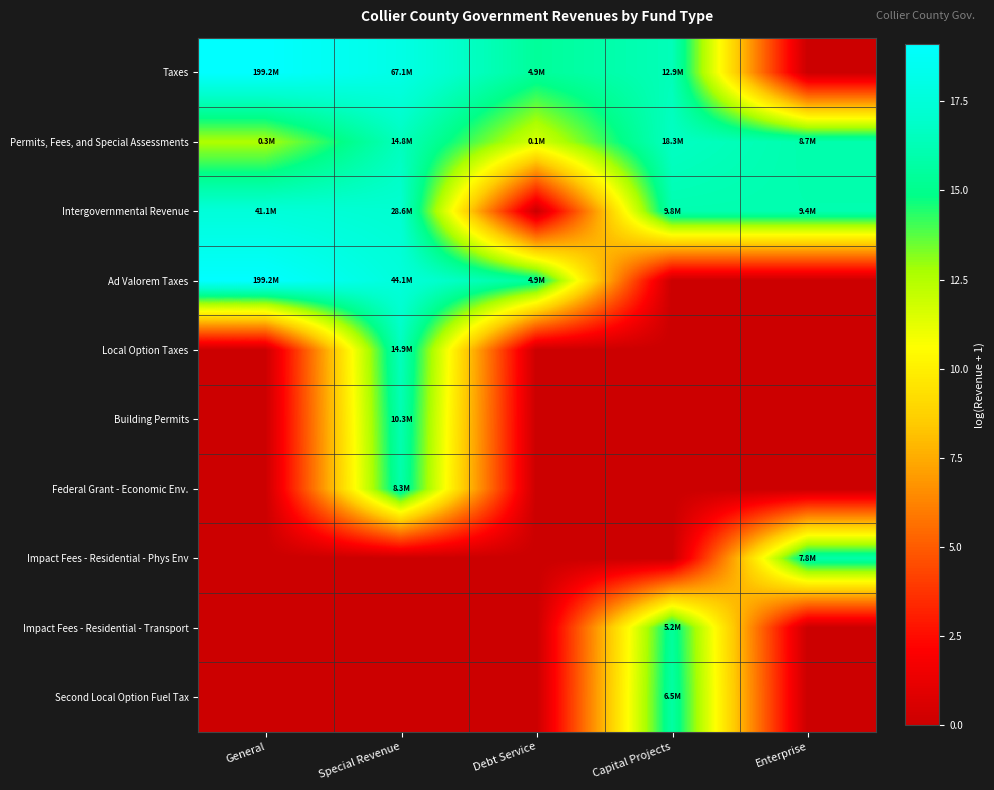

Reading left to right, transcribe all the data shown in this chart.

Taxes: General=19.1	Special Revenue=18.0	Debt Service=15.4	Capital Projects=16.4	Enterprise=0.0
Permits, Fees, and Special Assessments: General=12.6	Special Revenue=16.5	Debt Service=11.6	Capital Projects=16.7	Enterprise=16.0
Intergovernmental Revenue: General=17.5	Special Revenue=17.2	Debt Service=0.0	Capital Projects=16.1	Enterprise=16.1
Ad Valorem Taxes: General=19.1	Special Revenue=17.6	Debt Service=15.4	Capital Projects=0.0	Enterprise=0.0
Local Option Taxes: General=0.0	Special Revenue=16.5	Debt Service=0.0	Capital Projects=0.0	Enterprise=0.0
Building Permits: General=0.0	Special Revenue=16.1	Debt Service=0.0	Capital Projects=0.0	Enterprise=0.0
Federal Grant - Economic Env.: General=0.0	Special Revenue=15.9	Debt Service=0.0	Capital Projects=0.0	Enterprise=0.0
Impact Fees - Residential - Phys Env: General=0.0	Special Revenue=0.0	Debt Service=0.0	Capital Projects=0.0	Enterprise=15.9
Impact Fees - Residential - Transport: General=0.0	Special Revenue=0.0	Debt Service=0.0	Capital Projects=15.5	Enterprise=0.0
Second Local Option Fuel Tax: General=0.0	Special Revenue=0.0	Debt Service=0.0	Capital Projects=15.7	Enterprise=0.0